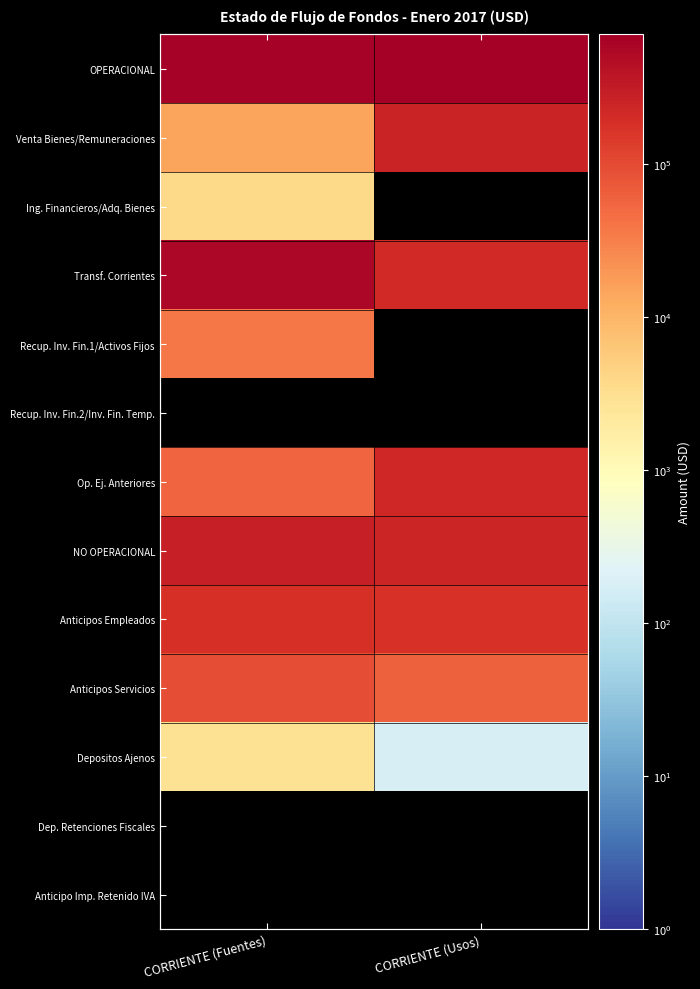

How many distinct data groups are displayed?

13